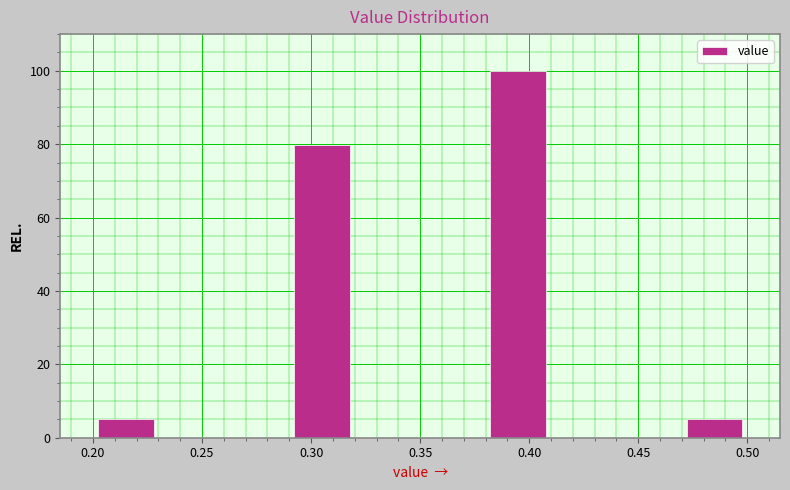

What is the height of the bar covering 0.38 to 0.41 on the x-axis? The values are not printed on the chart, so give them approximately, as read against the axis.

100